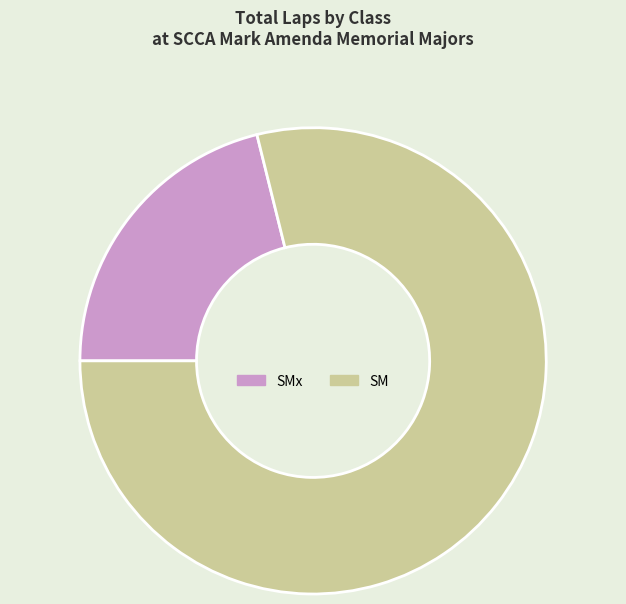

Count the number of slices in the pie.

2